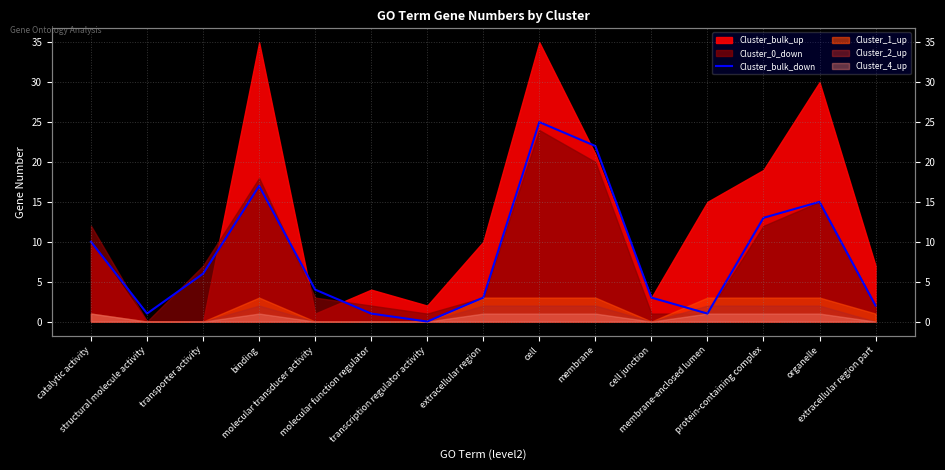

What value does the data have at cell junction?

3